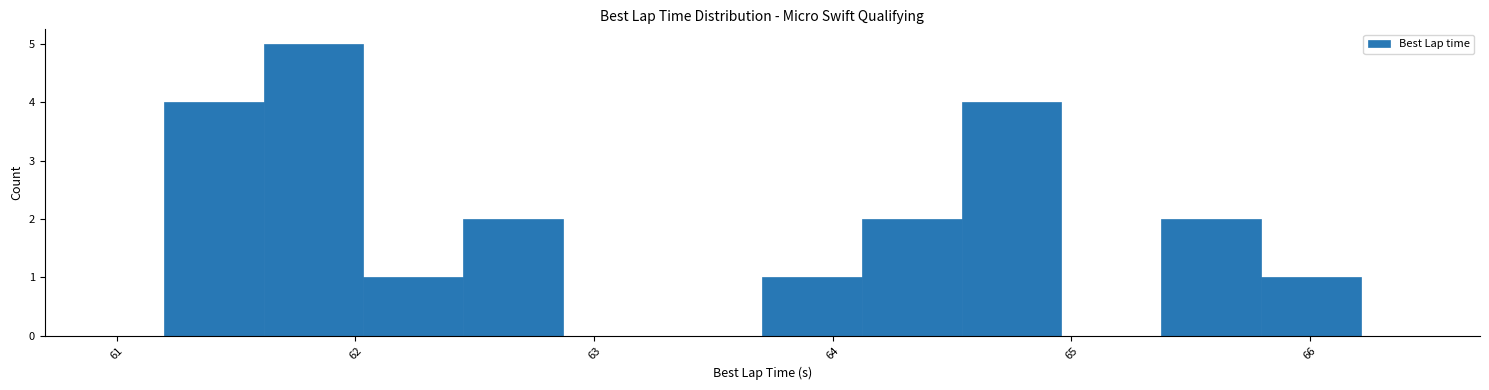

Over which range of the x-axis is the bar tallest?

61.6 to 62.0